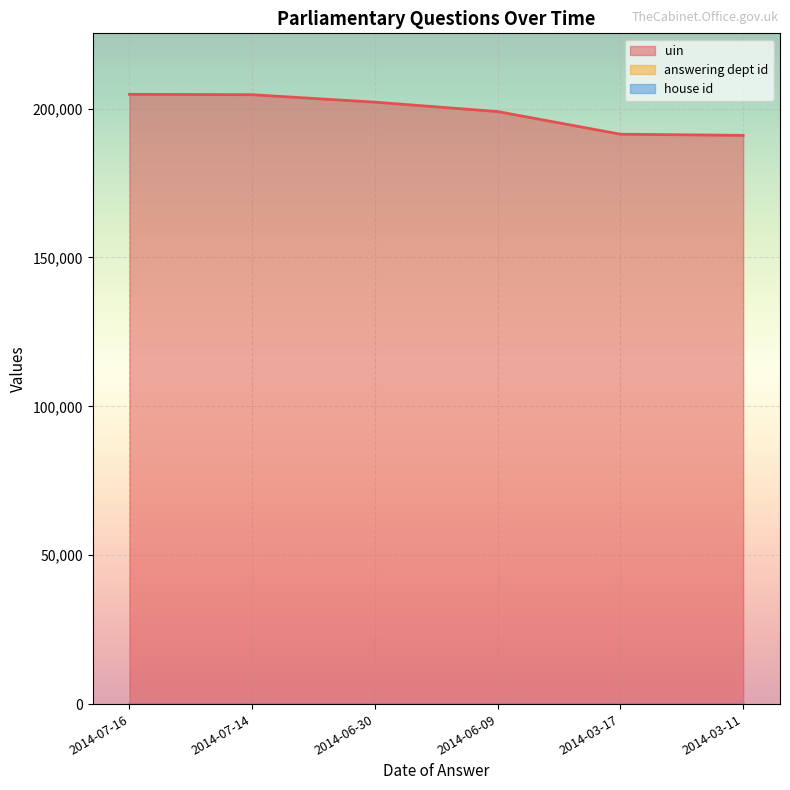

True or false: uin and answering dept id intersect in this chart.

False